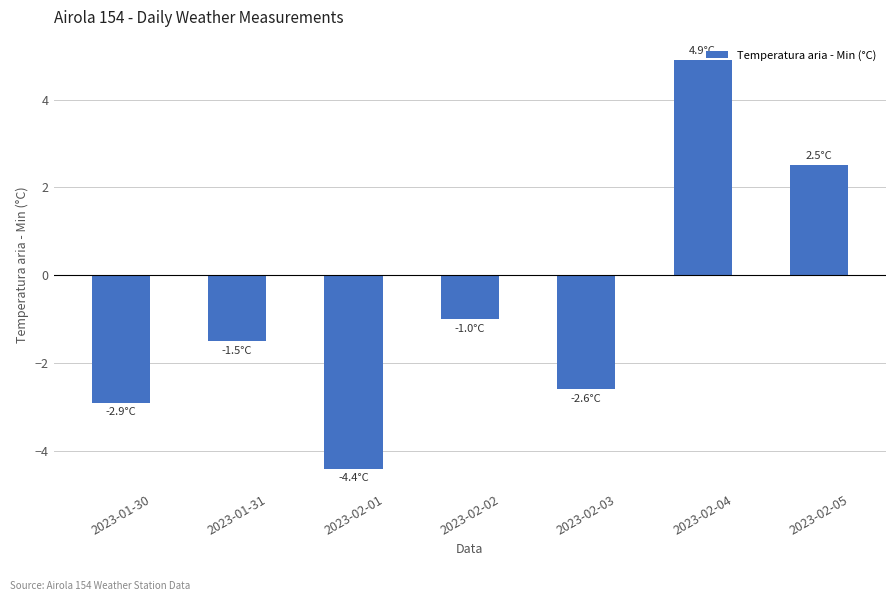

Reading left to right, transcribe all the data shown in this chart.

2023-01-30=-2.9	2023-01-31=-1.5	2023-02-01=-4.4	2023-02-02=-1.0	2023-02-03=-2.6	2023-02-04=4.9	2023-02-05=2.5